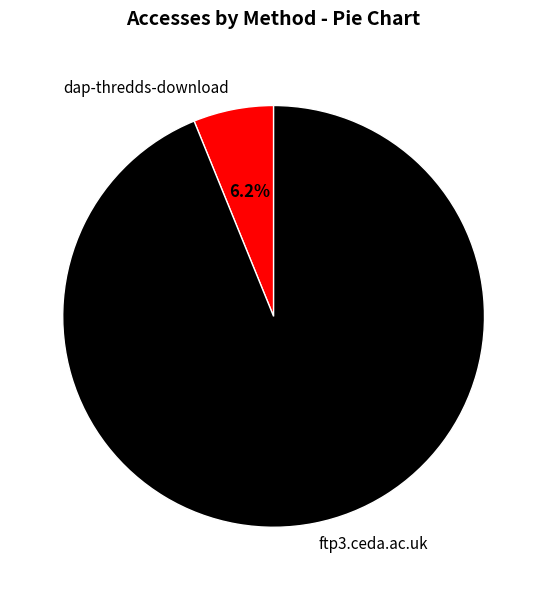

What is the largest slice in the pie chart?

ftp3.ceda.ac.uk